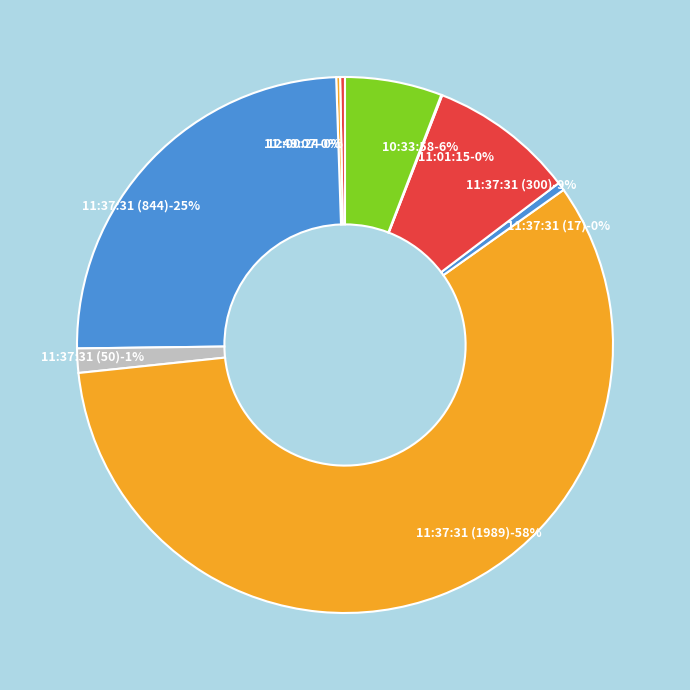

Is the sum of 11:49:07 and 10:33:58 greater than half?

No